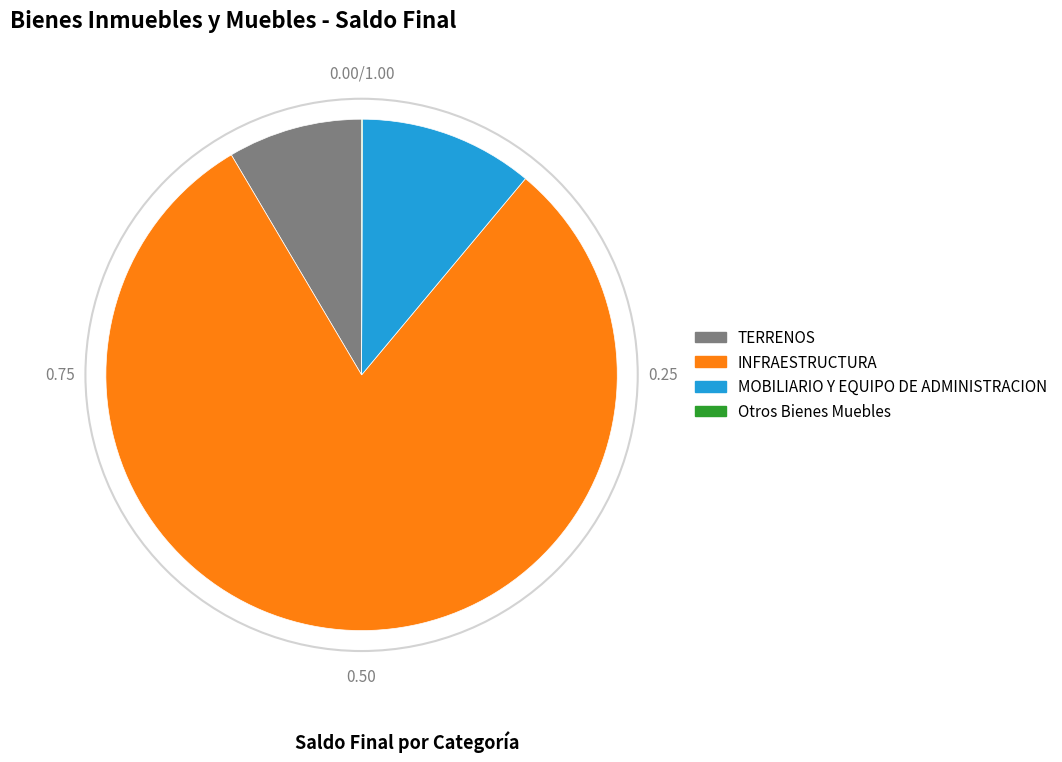

Which slice is the largest?

INFRAESTRUCTURA